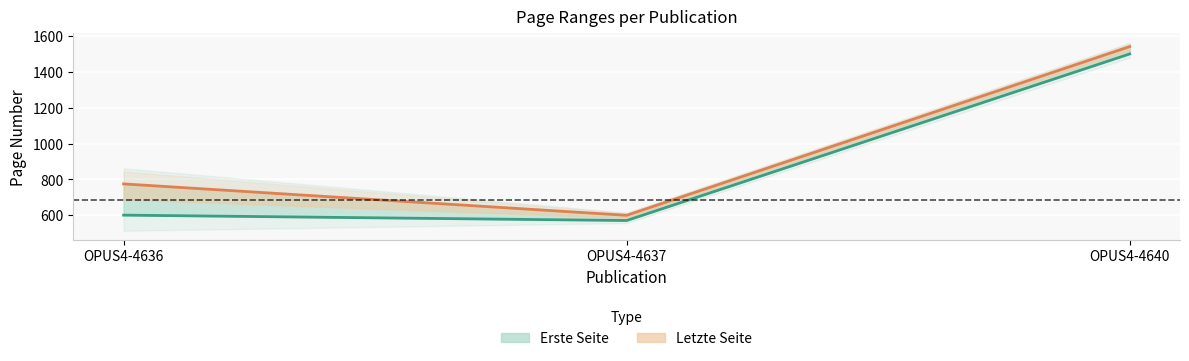

Reading left to right, list all the values displayed in this chart.

Erste Seite (line): 601	571	1499
Letzte Seite (line): 775	600	1540